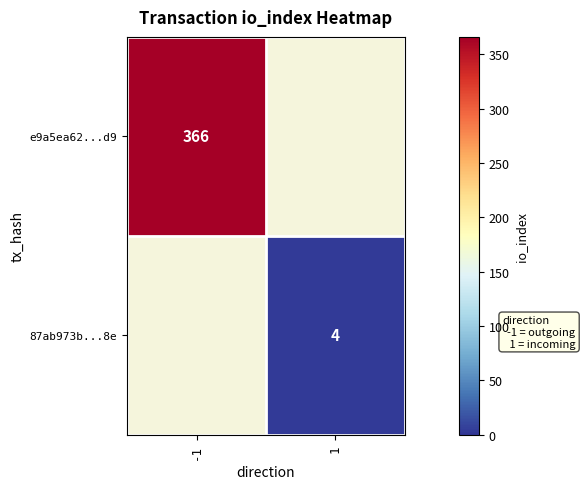

True or false: e9a5ea62...d9 has a value of 366 at -1.

True